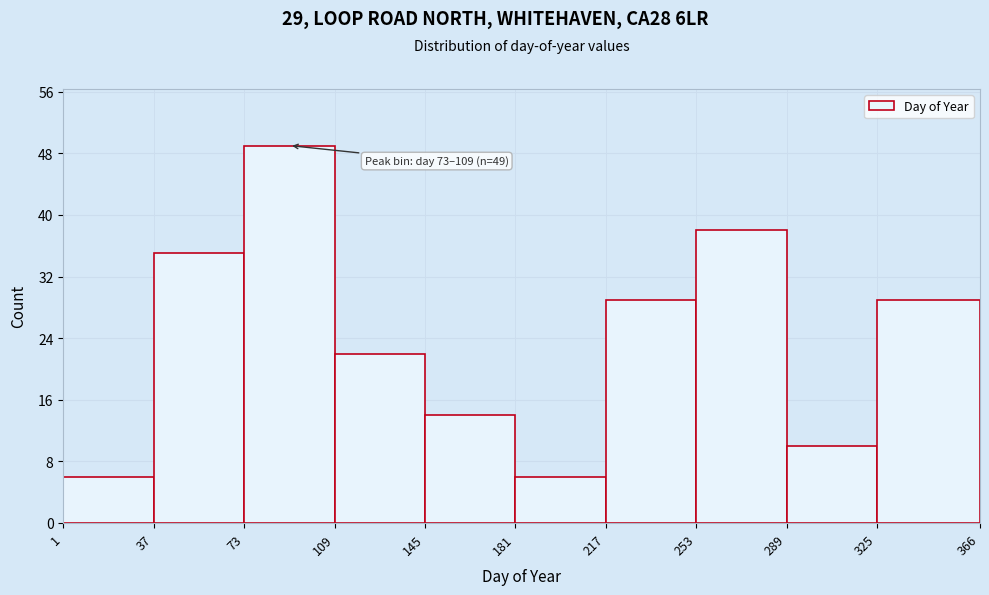

Which range on the x-axis has the tallest bar?

73 to 109